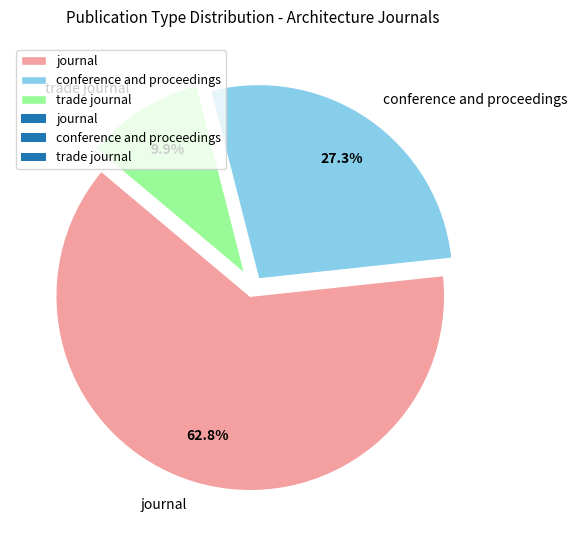

To the nearest percent, what is the combined percentage of conference and proceedings and trade journal?

37%